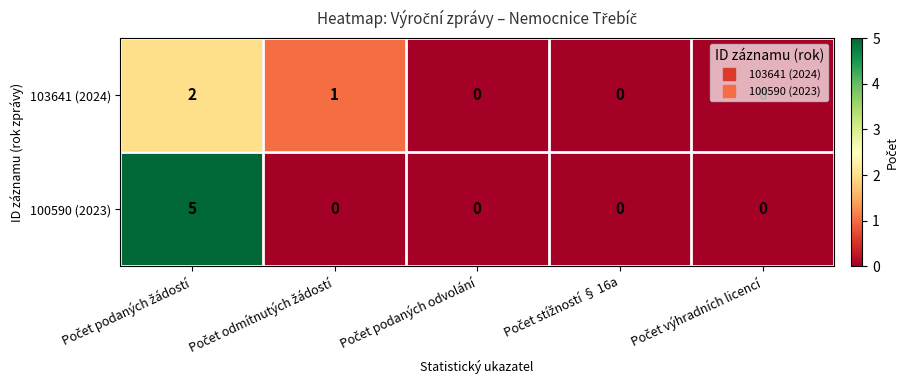

What is the sum of all 103641 (2024) values?

3